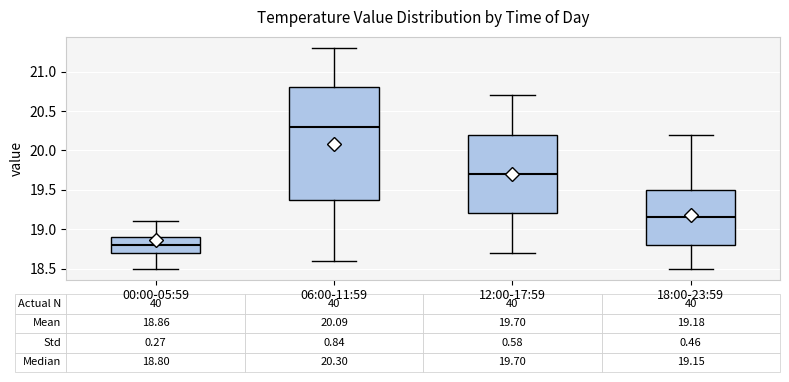

Which box has the lowest median line?

00:00-05:59